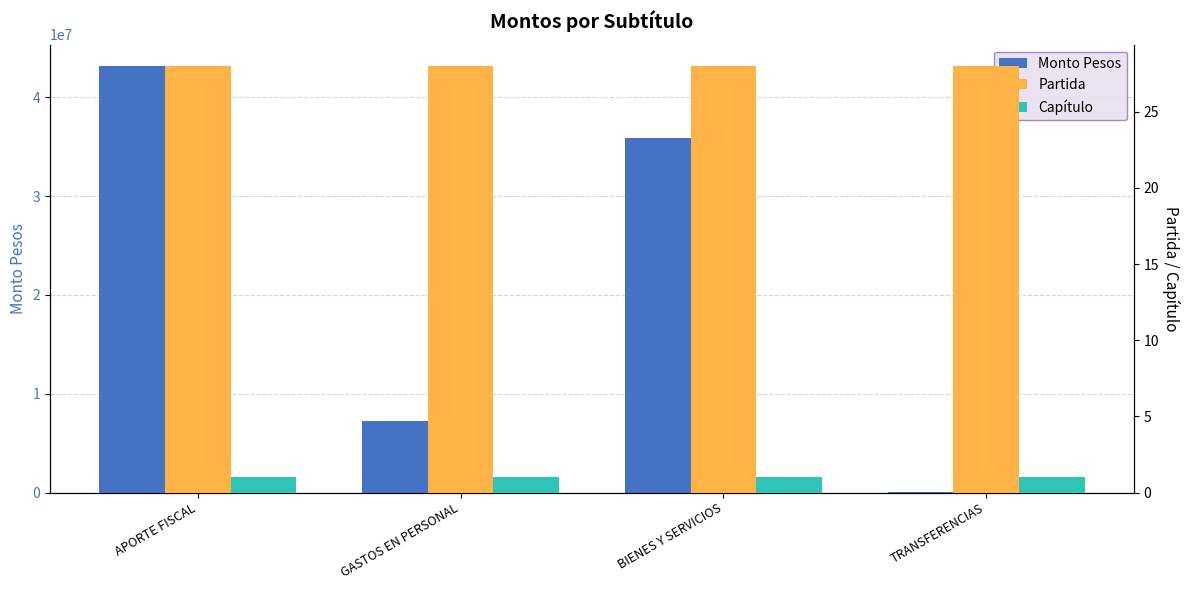

Reading right to left, transcribe all the data shown in this chart.

Monto Pesos: 60671	35876909	7233487	43171067
Partida: 28	28	28	28
Capítulo: 1	1	1	1